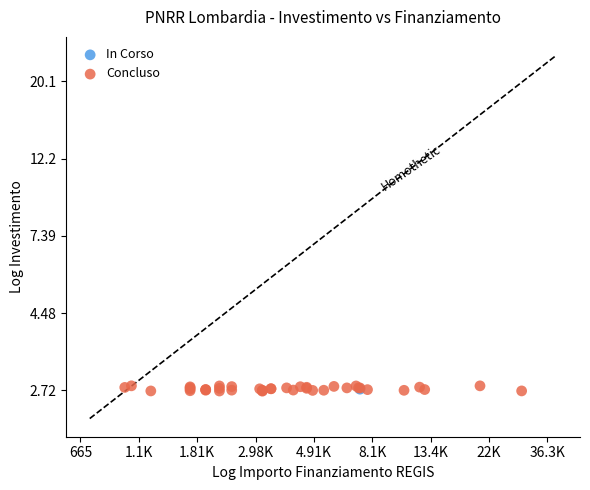

What are all the series names shown in the legend?

In Corso, Concluso